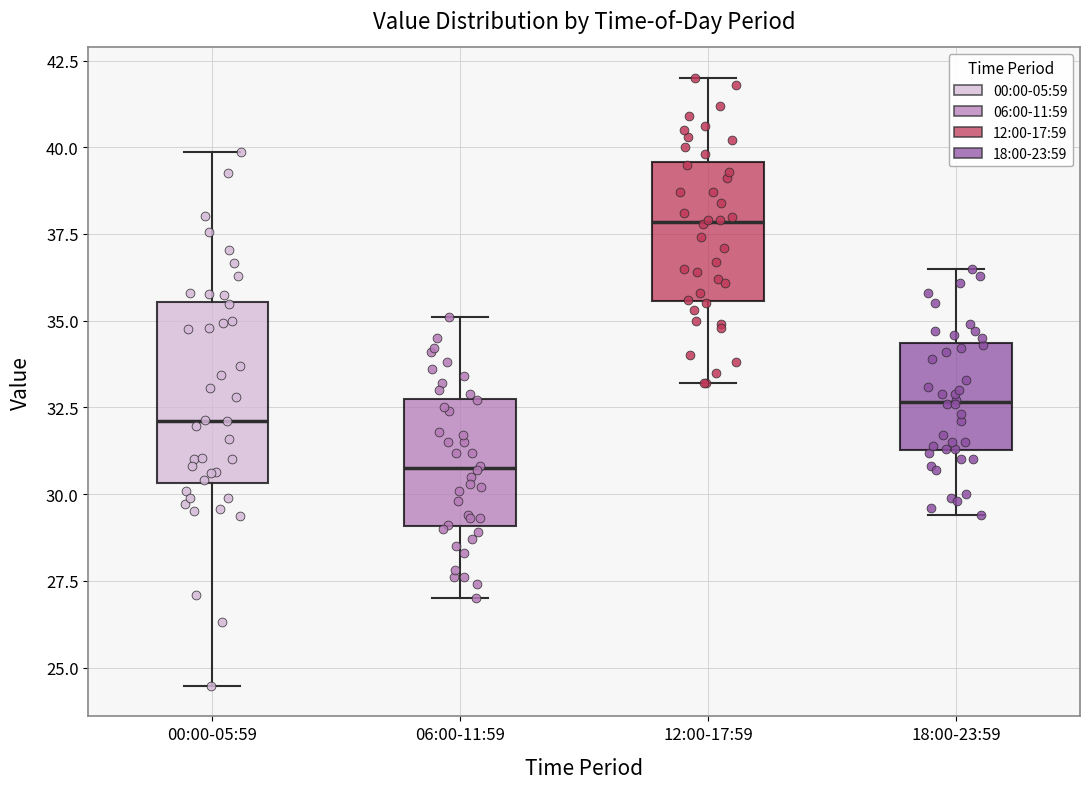

Comparing the boxes themselves (not the whiskers), which one is the tallest?

00:00-05:59